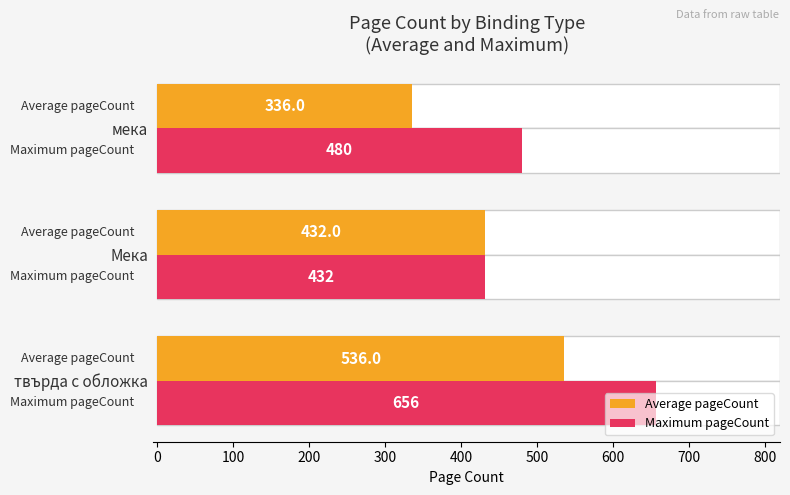

What is the difference between the second highest and minimum values in the Average pageCount series?

96